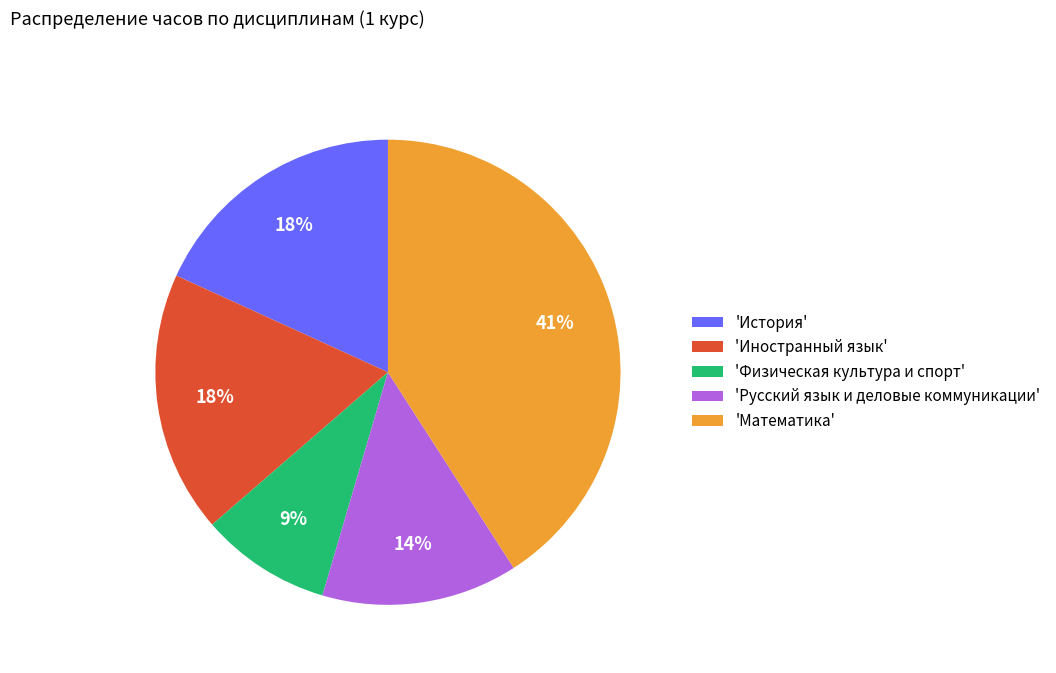

Count the number of slices in the pie.

5